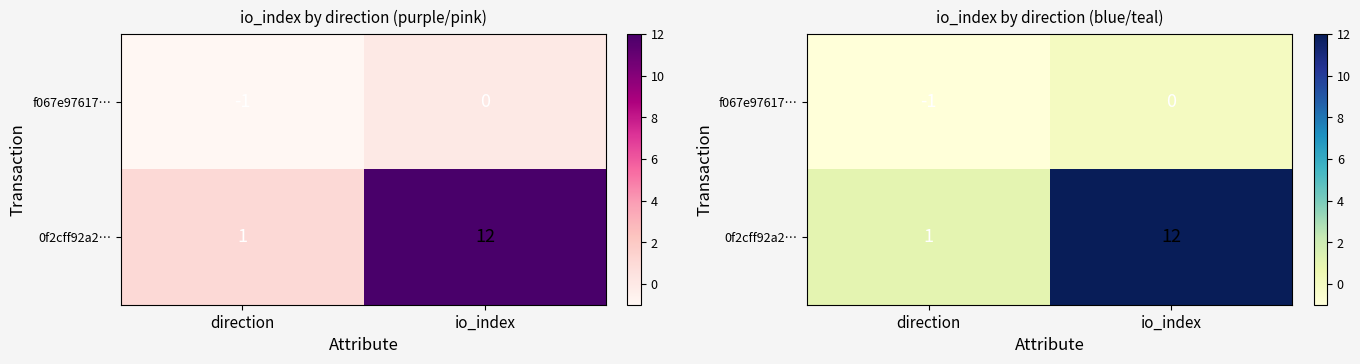

What is the greatest value displayed?

12